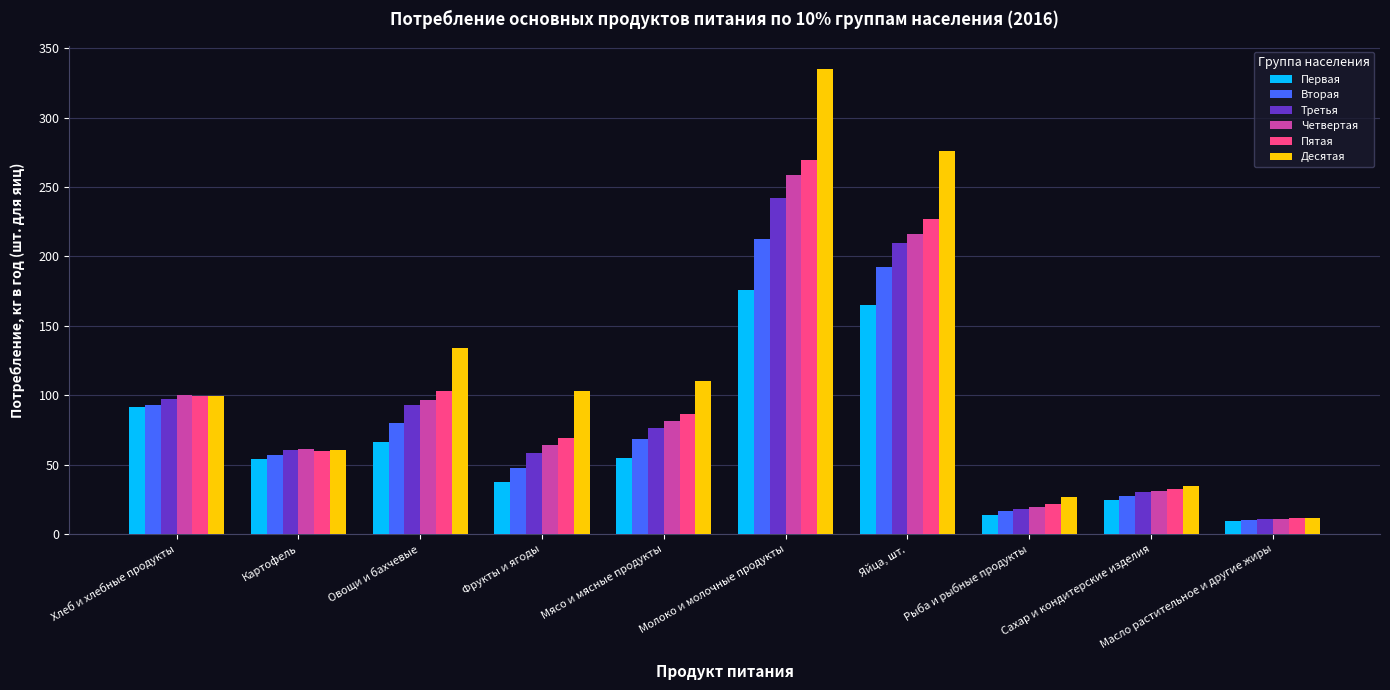

At which category does the chart reach its peak across all series?

Молоко и молочные продукты